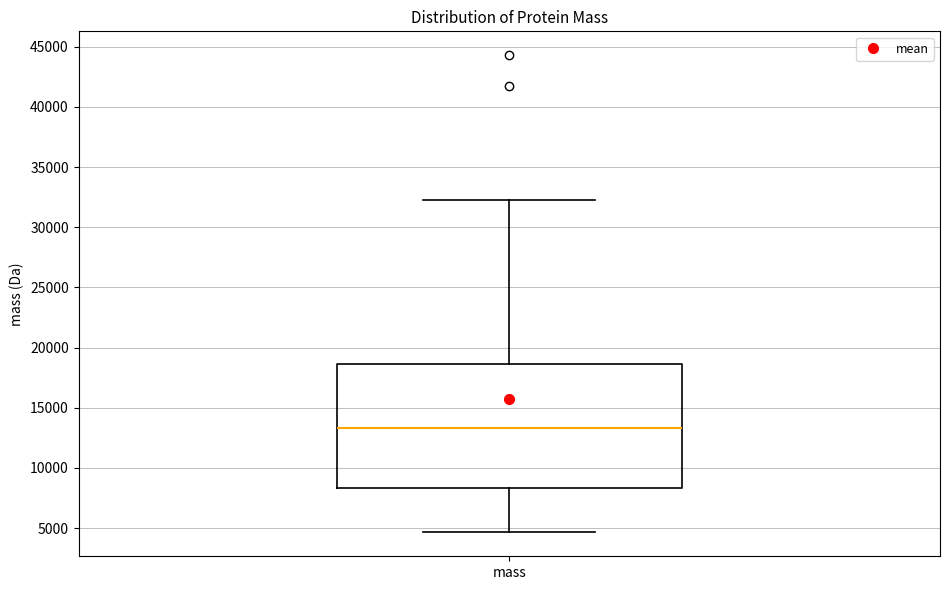

Where is the upper edge of the box for mass on the y-axis? The values are not printed on the chart, so give them approximately, as read against the axis.

18500